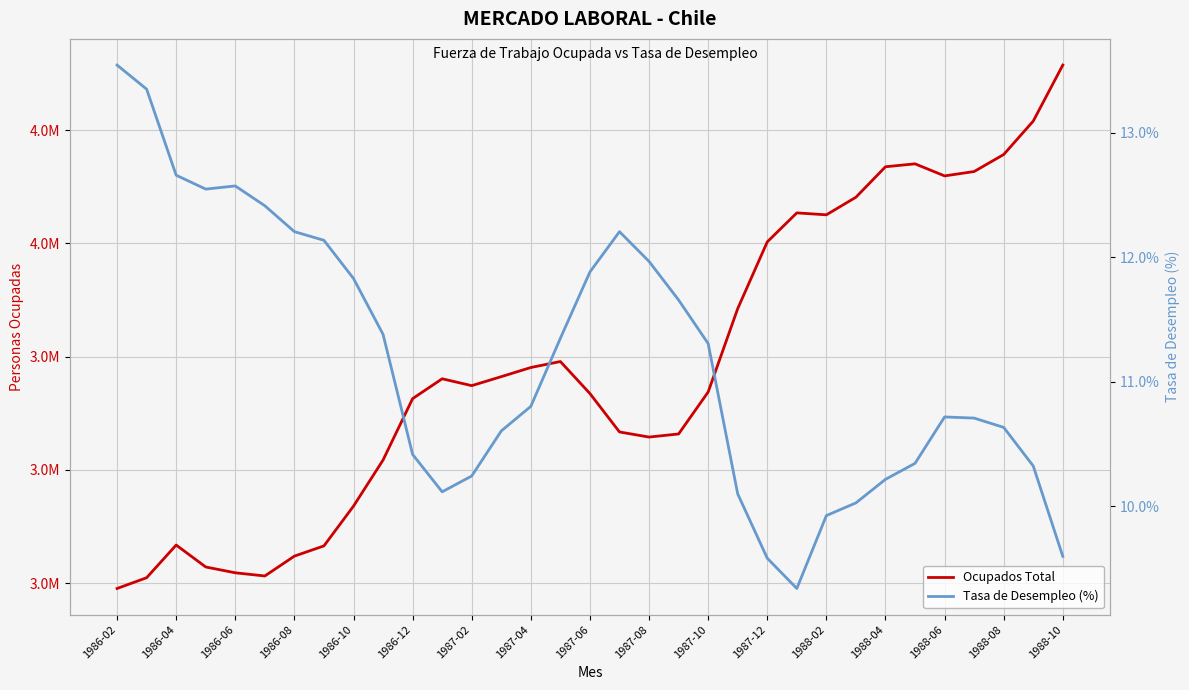

What is the greatest value displayed?

4157450.0